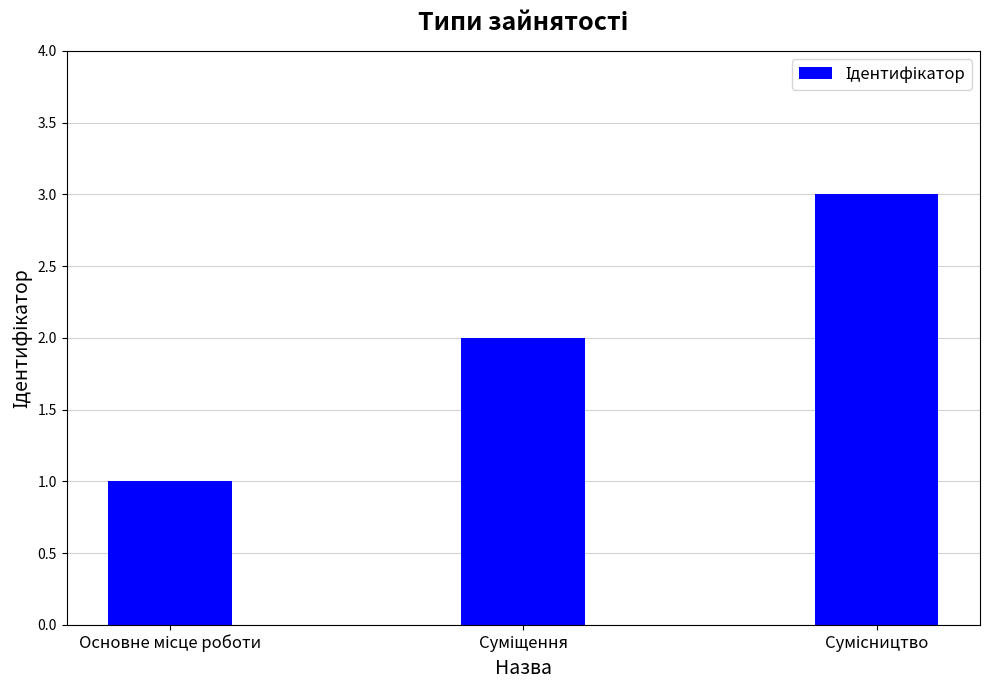

What is the sum of all values?

6